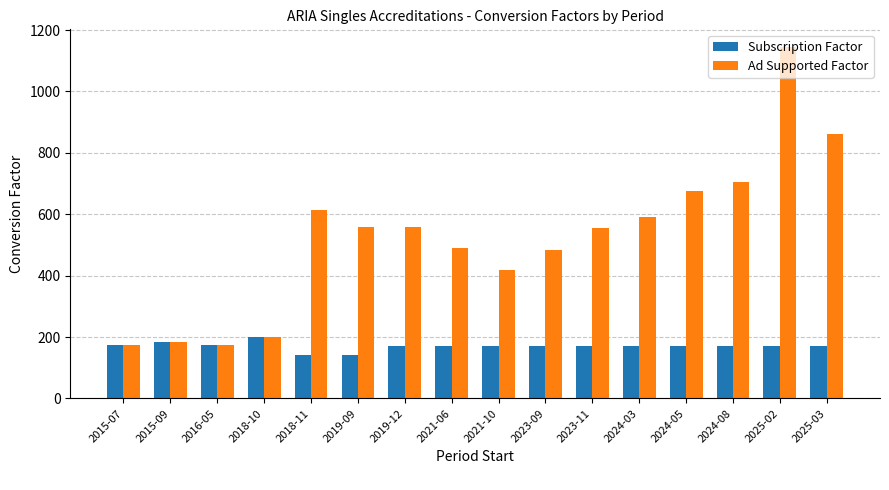

Does the chart contain stacked bars?

No